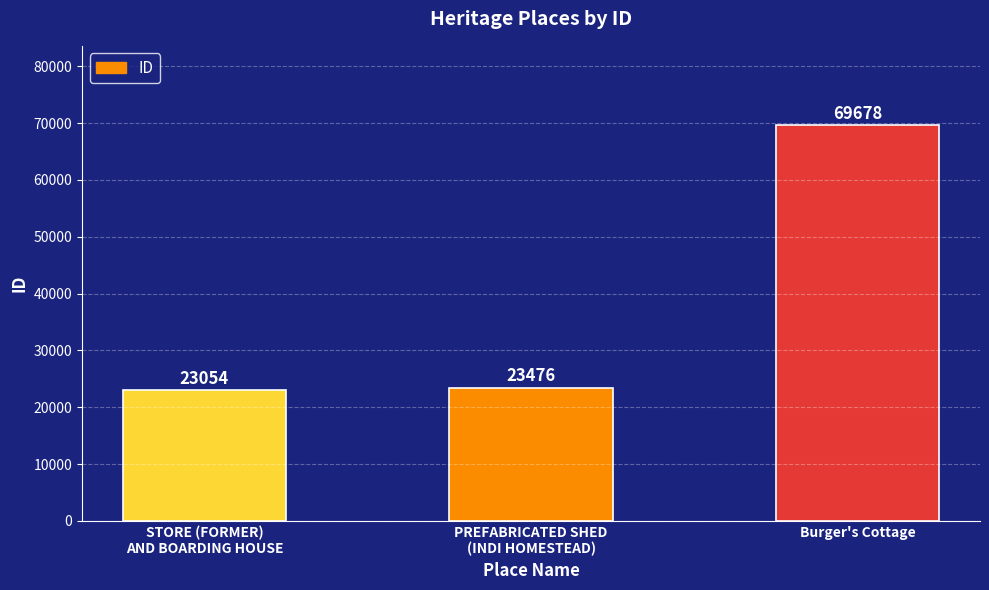

What position from the right is Burger's Cottage?

1